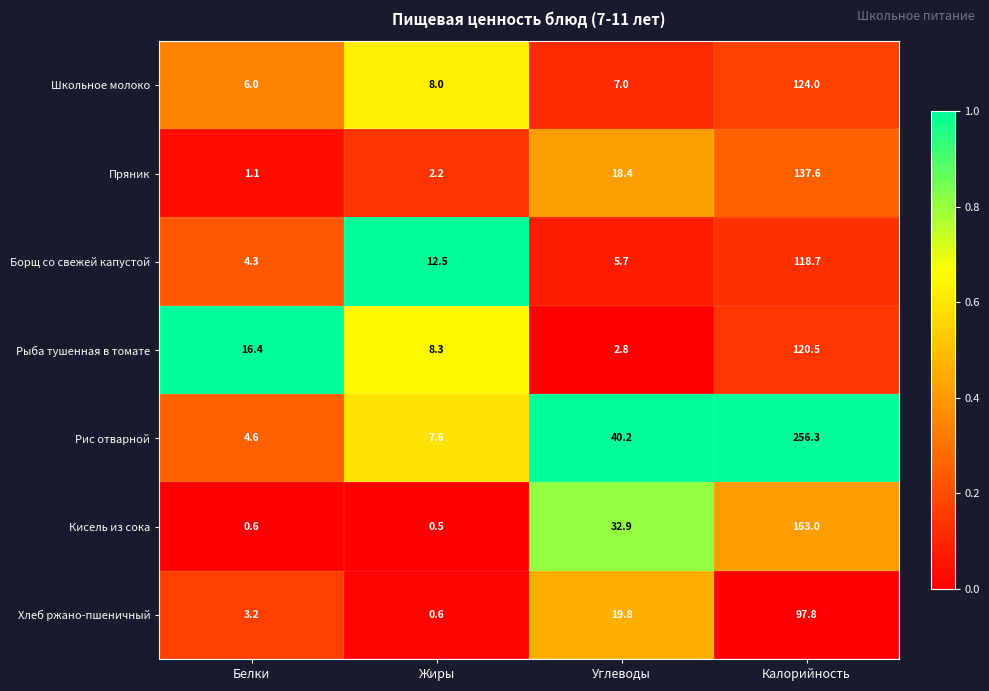

At which label does Школьное молоко reach its peak?

Калорийность